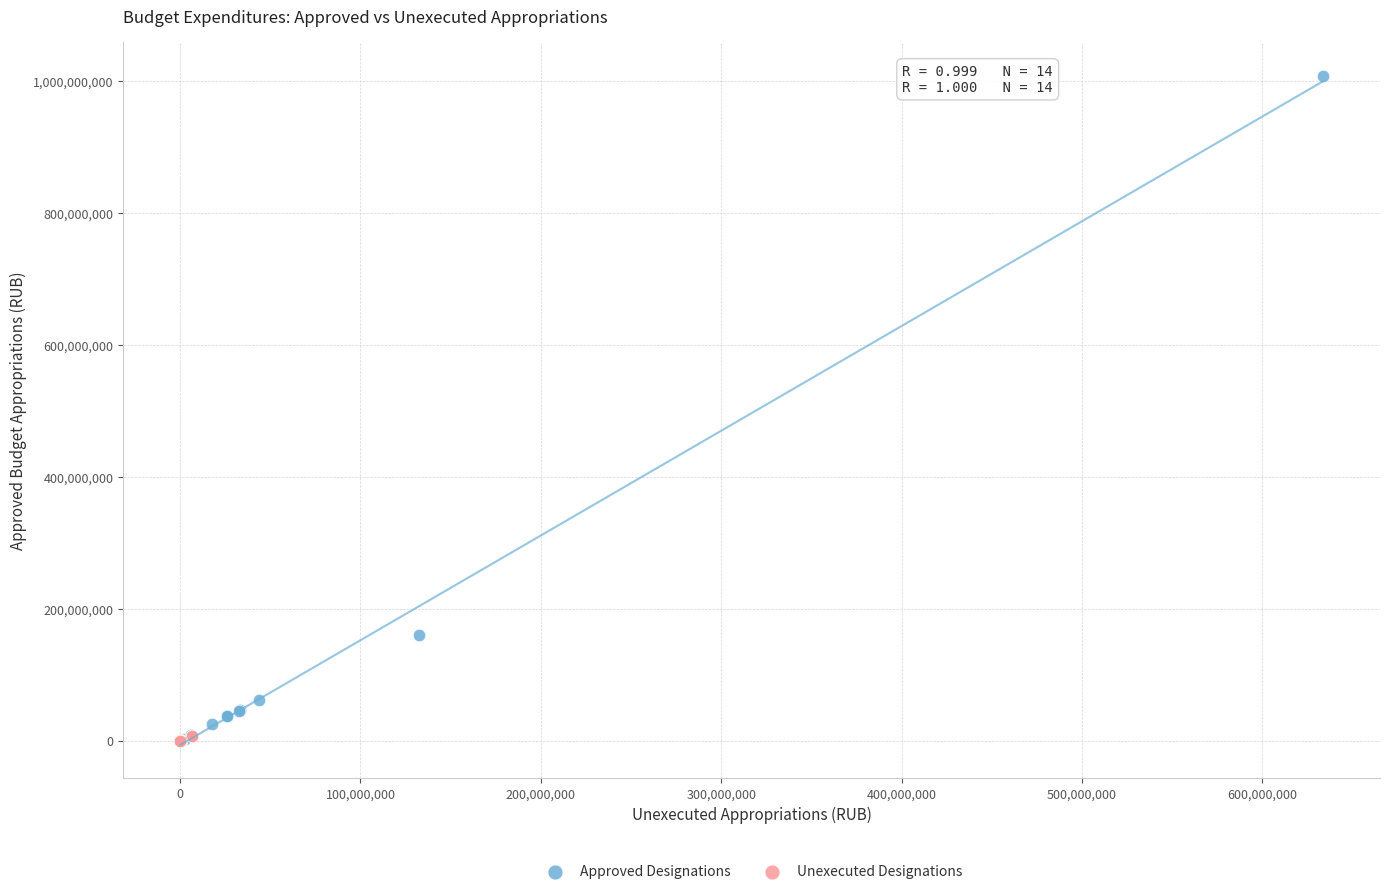

Which series has the widest spread of Y values?

Approved Designations